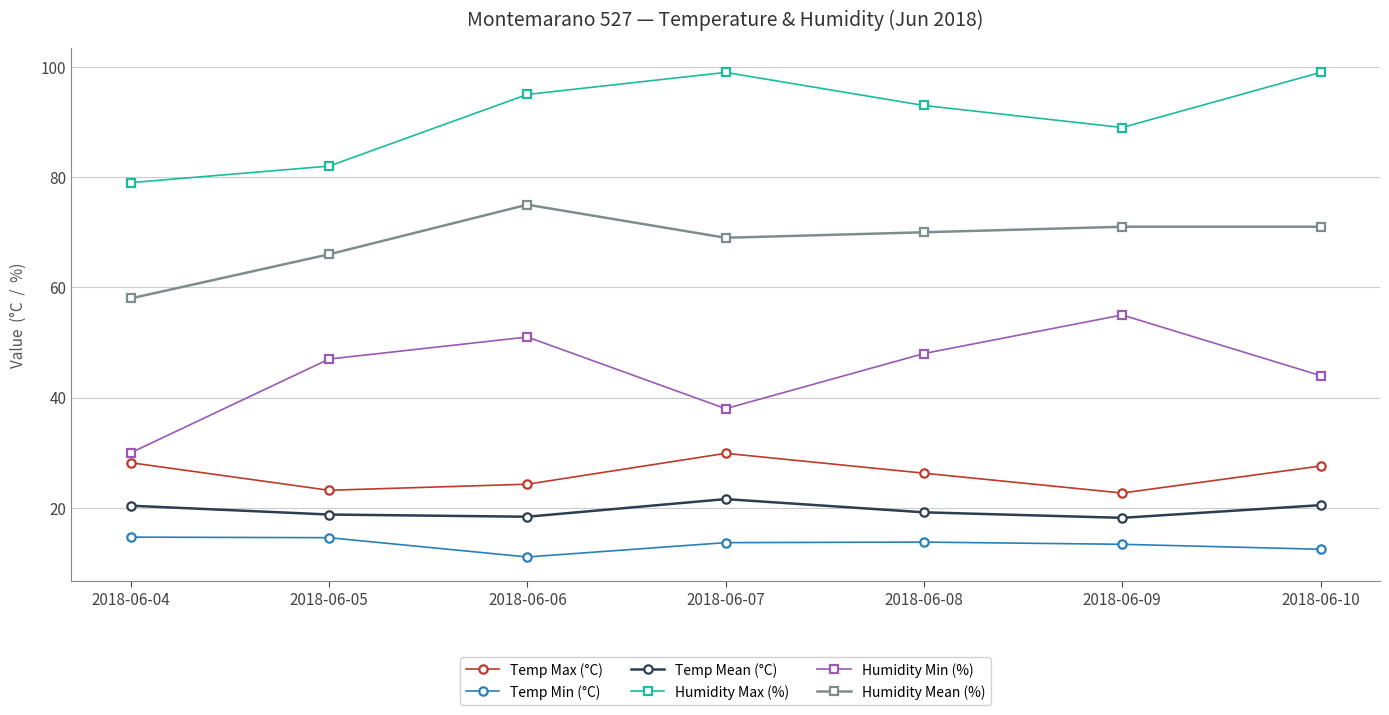

What is the sum of the Temp Min (°C) values at 2018-06-07 and 2018-06-05?

28.3